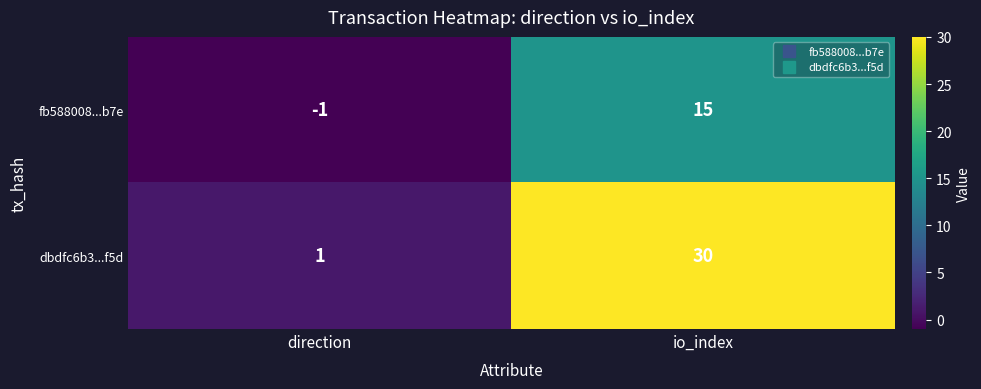

What is the maximum value shown in the chart?

30